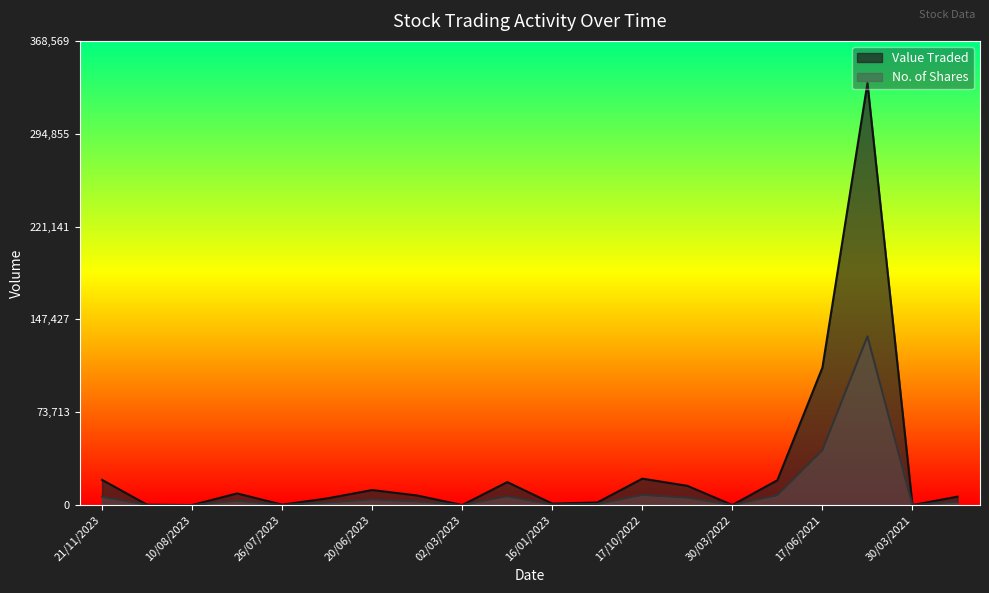

What is the lowest value of the No. of Shares series?

6